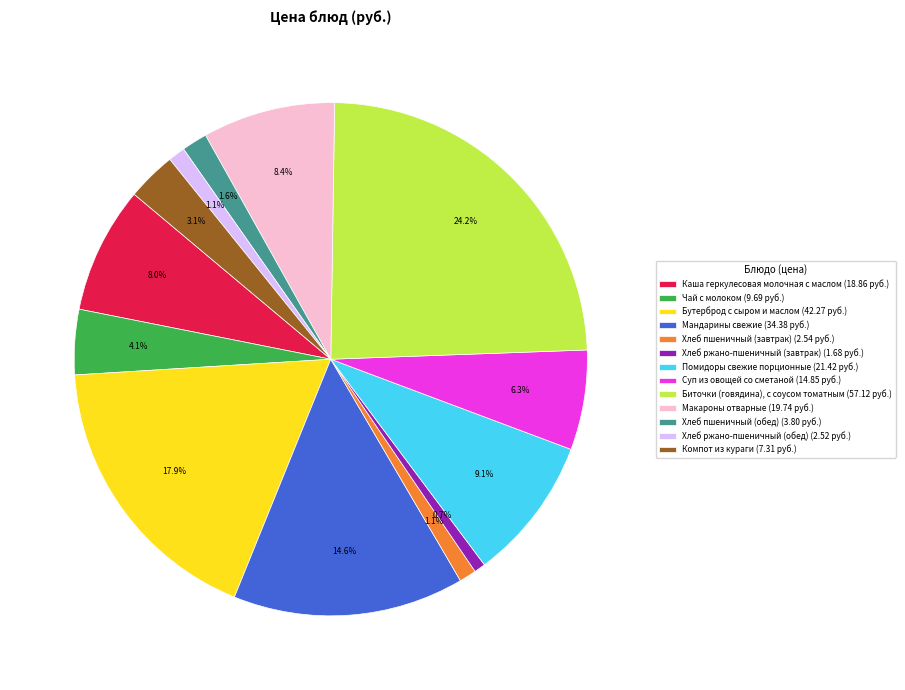

Is there any slice that represents more than half of the pie?

No